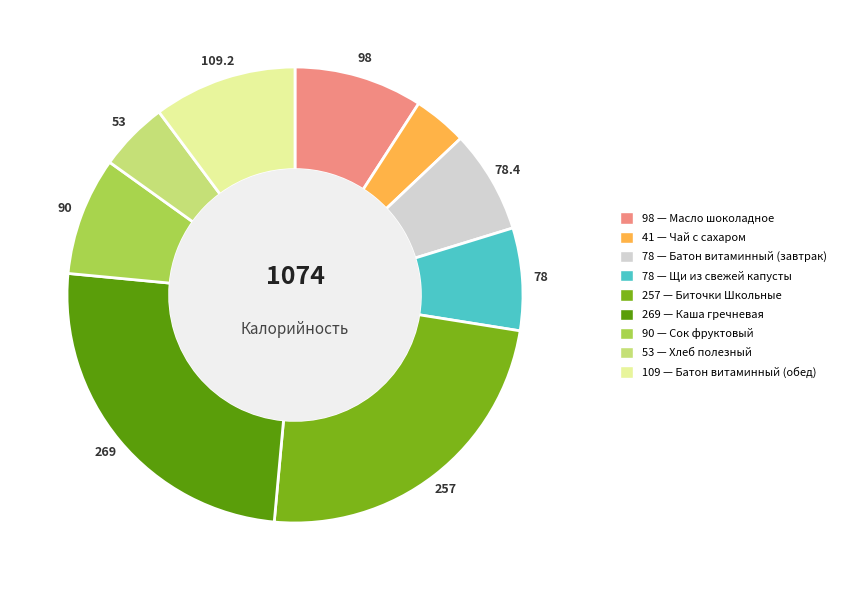

Is there any slice that represents more than half of the pie?

No